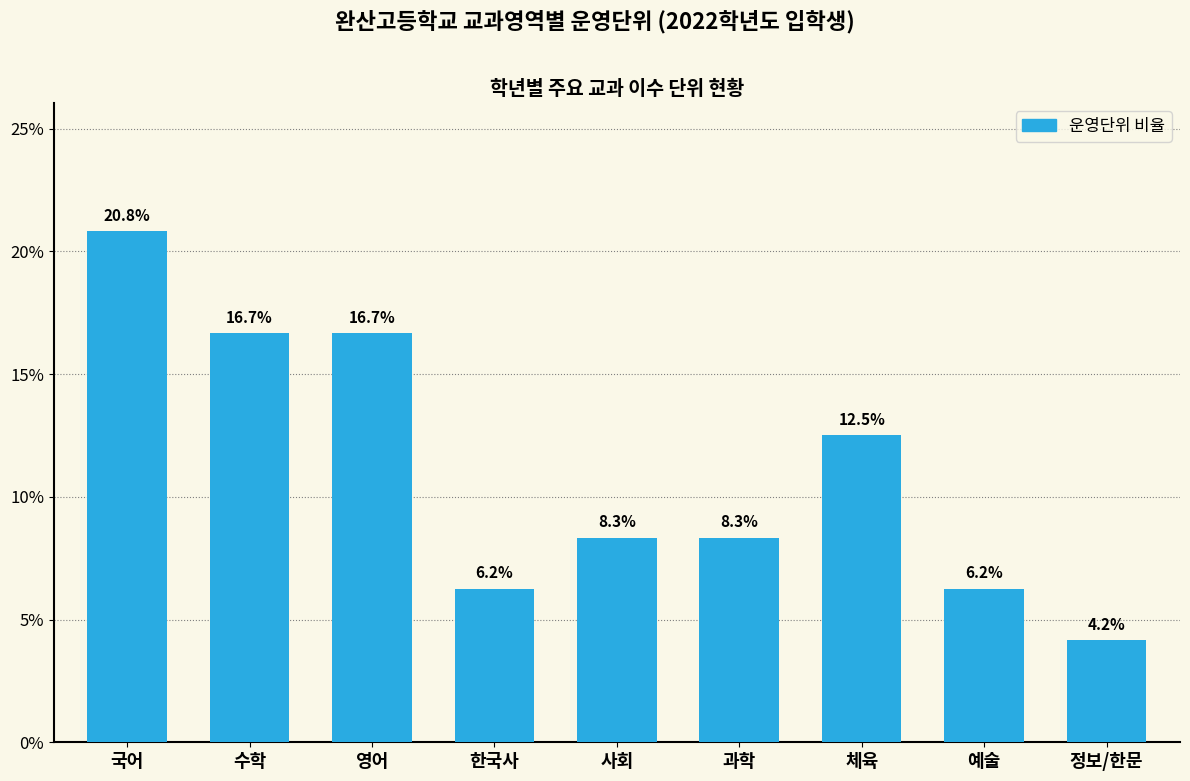

Which has a higher value, 수학 or 한국사?

수학